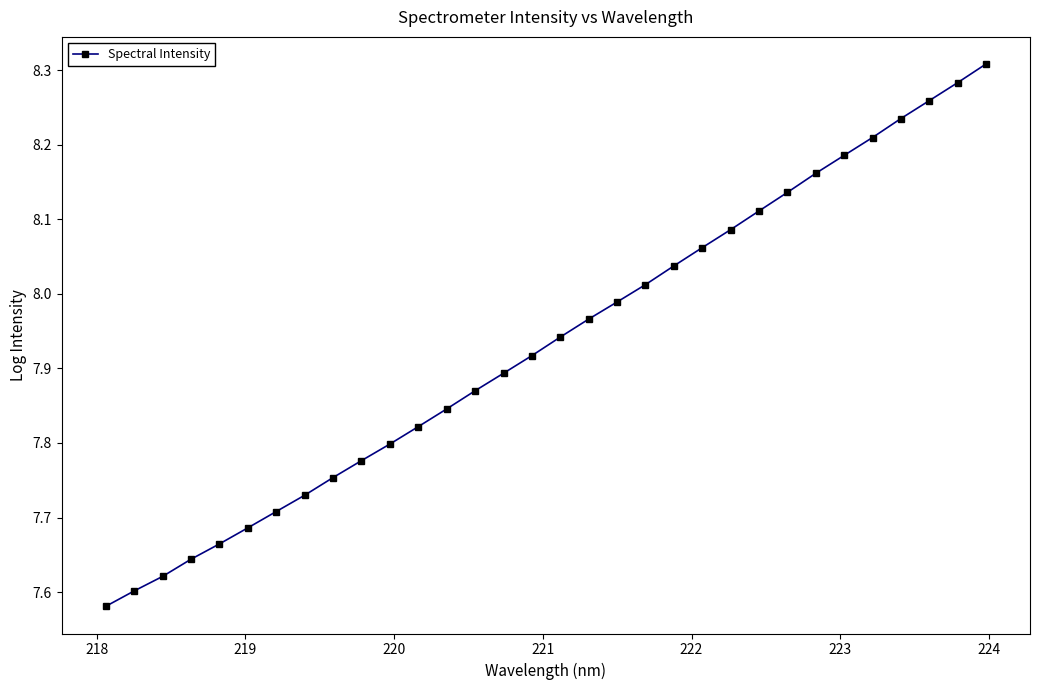

What is the difference between the maximum and minimum values?

0.7